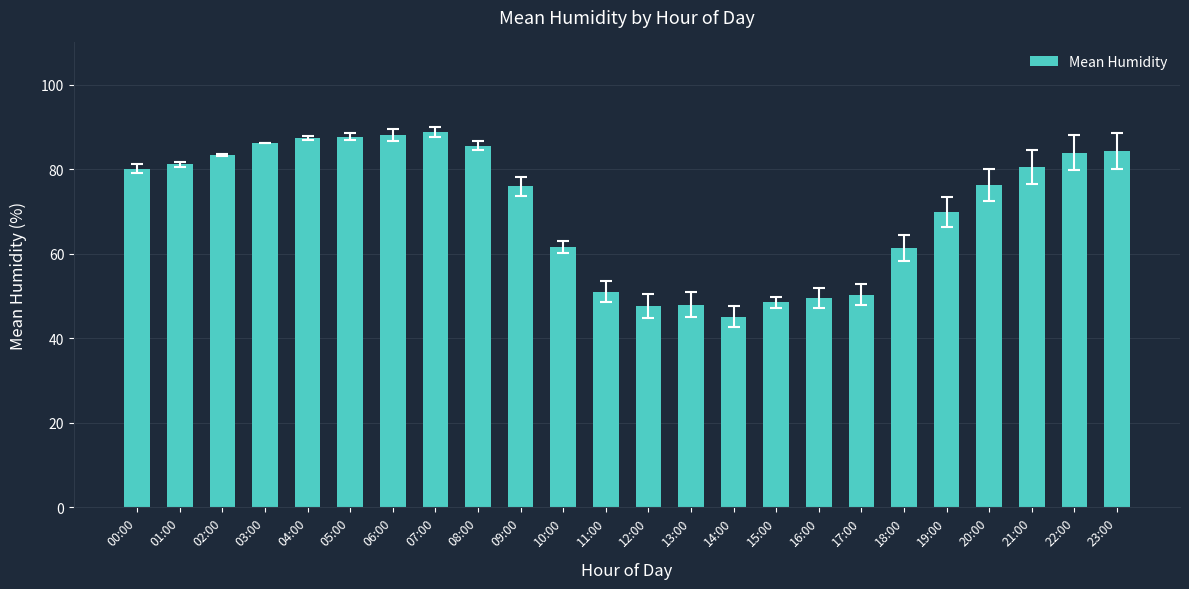

What is the sum of all values?

1702.0